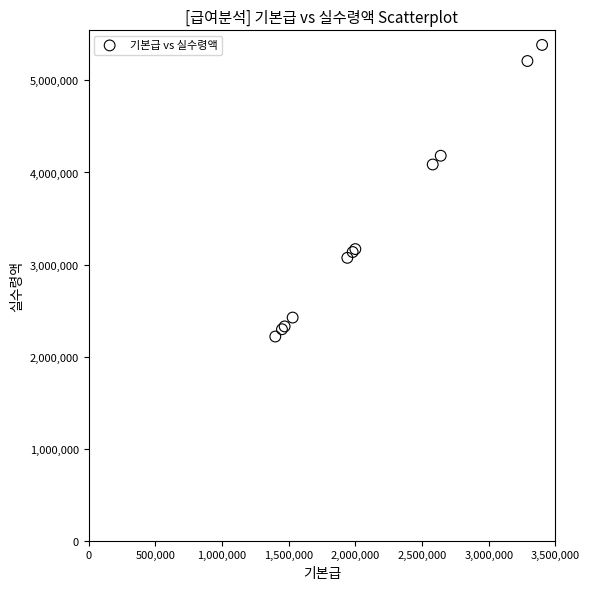

What Y value in the scatter plot is closest to 3802000?

4087000